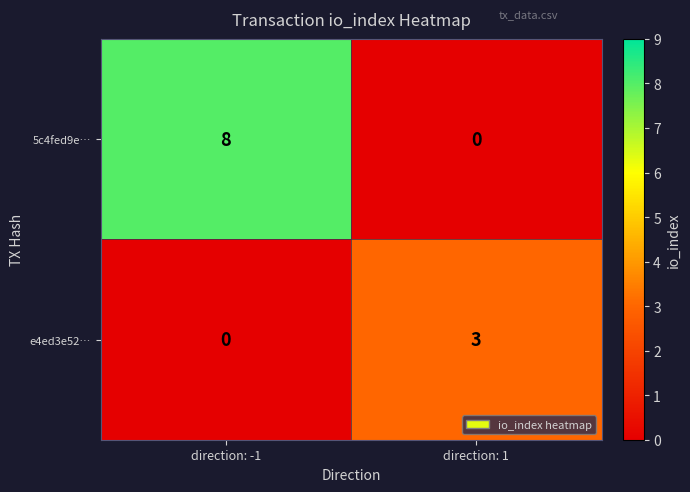

The value of 5c4fed9e… at direction: -1 is 3. True or false?

False